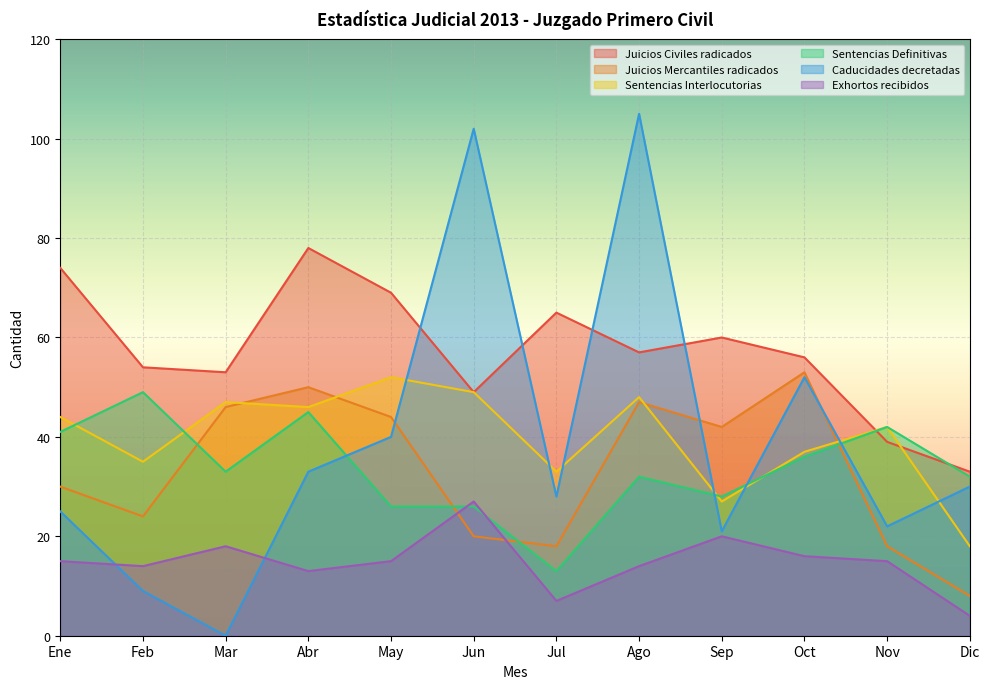

Rank the series by their maximum value, from highest to lowest.

Caducidades decretadas, Juicios Civiles radicados, Juicios Mercantiles radicados, Sentencias Interlocutorias, Sentencias Definitivas, Exhortos recibidos